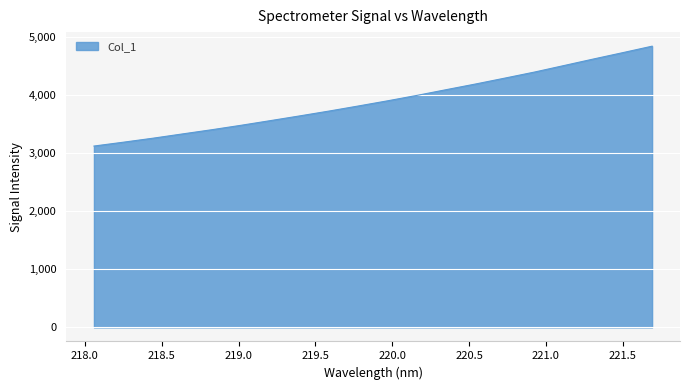

What is the difference between the maximum and minimum values?

1721.1